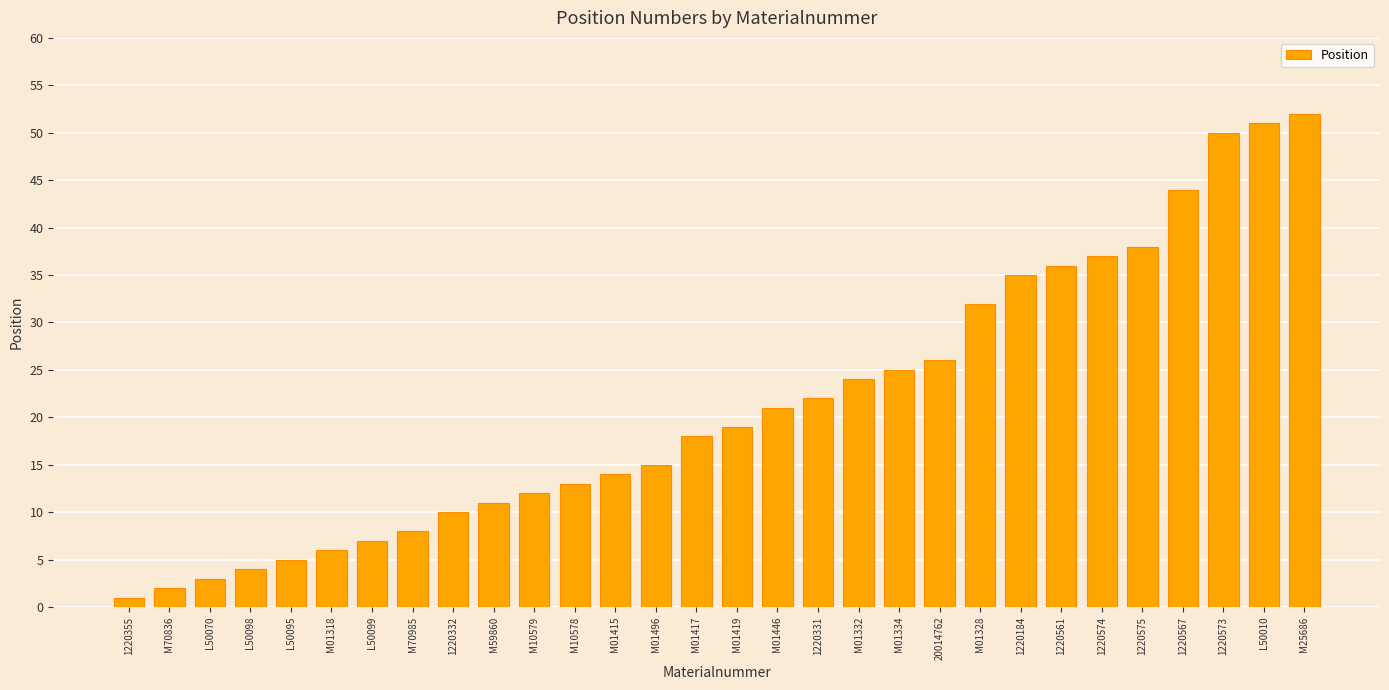

Rank the categories by value from highest to lowest.

M25686, L50010, 1220573, 1220567, 1220575, 1220574, 1220561, 1220184, M01328, 20014762, M01334, M01332, 1220331, M01446, M01419, M01417, M01496, M01415, M10578, M10579, M59860, 1220332, M70985, L50099, M01318, L50095, L50098, L50070, M70836, 1220355